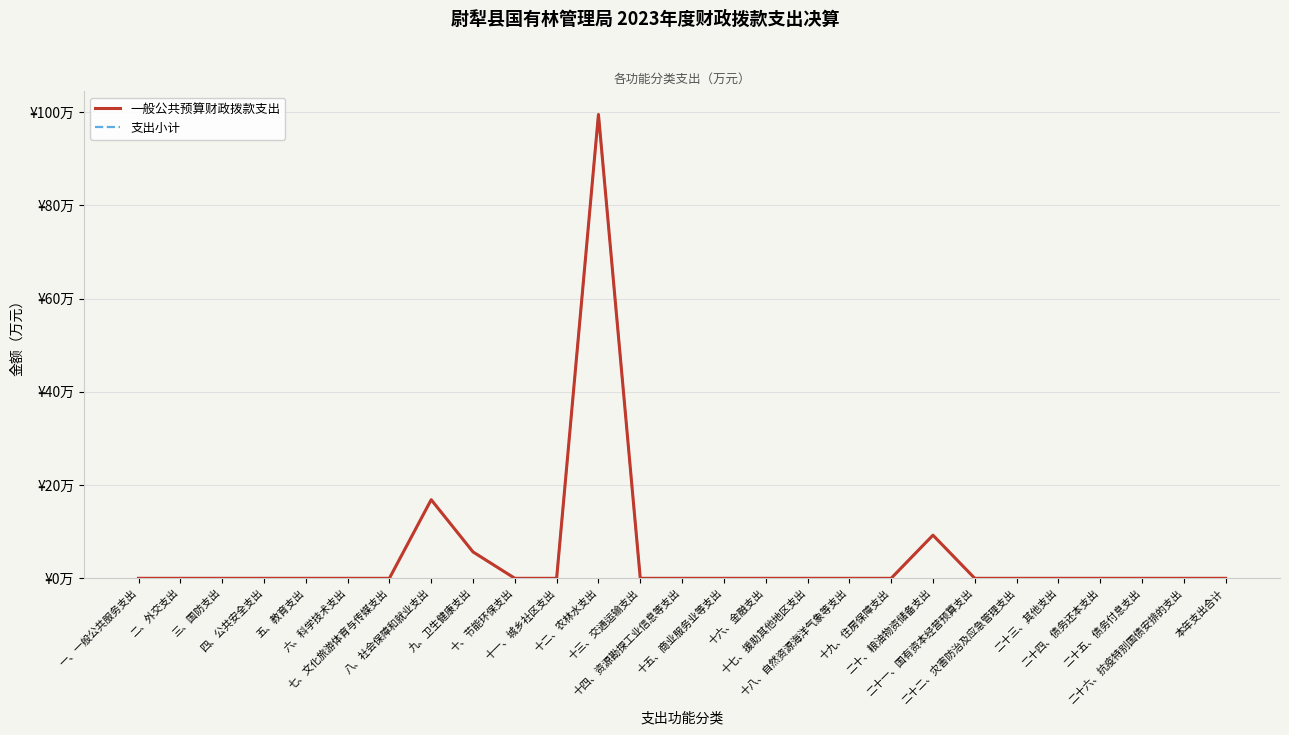

Does the chart display data point markers on the line(s)?

No